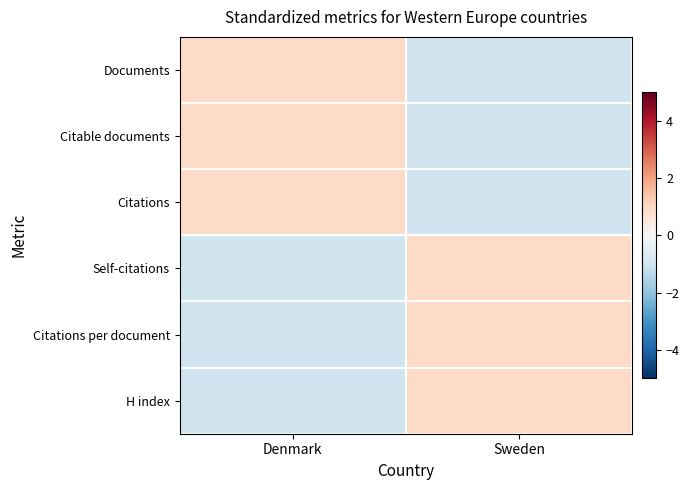

List the series in order of their peak value, highest first.

Documents, Citable documents, Citations, Self-citations, Citations per document, H index